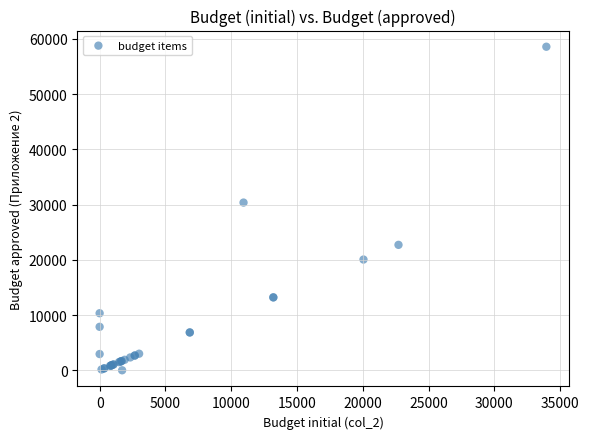

What Y value in the scatter plot is closest to 29291?

30365.0